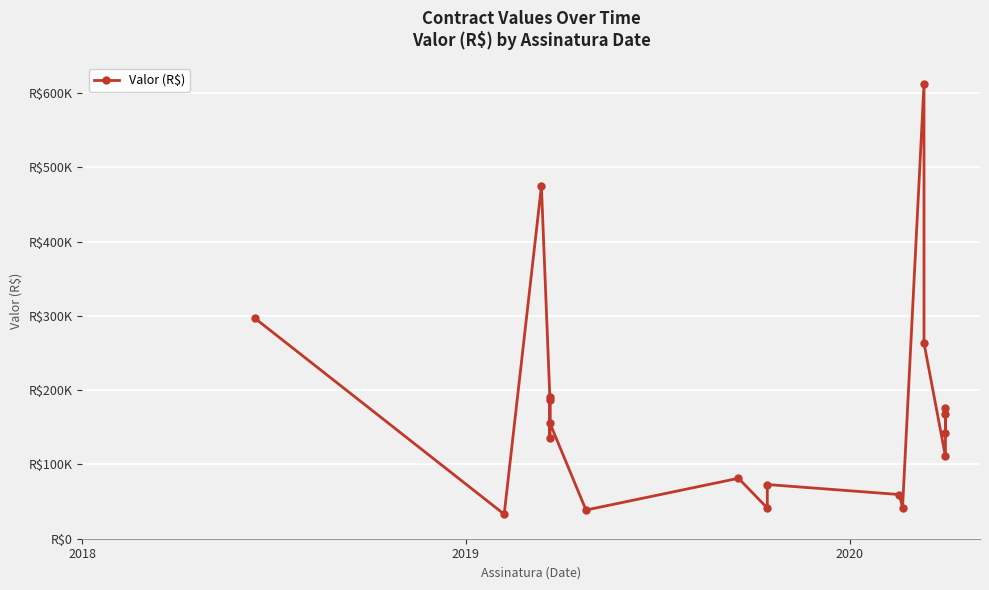

What is the approximate value at 2018?

297027.3